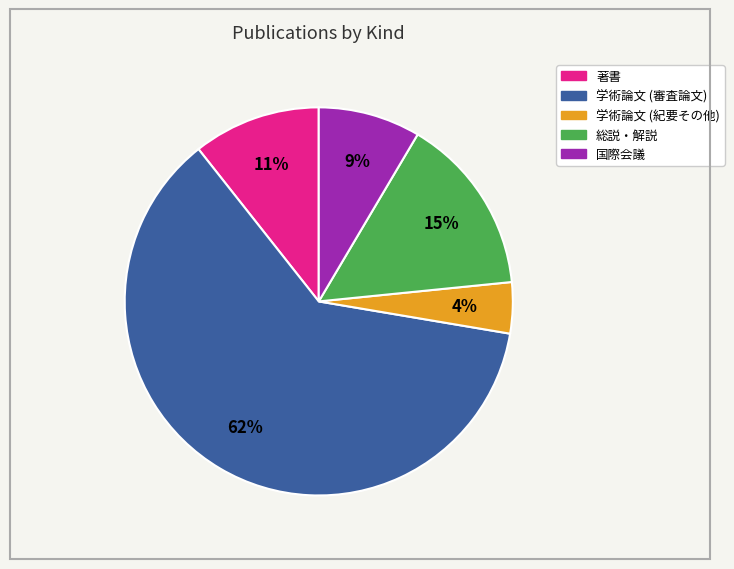

How many slices are in this pie chart?

5